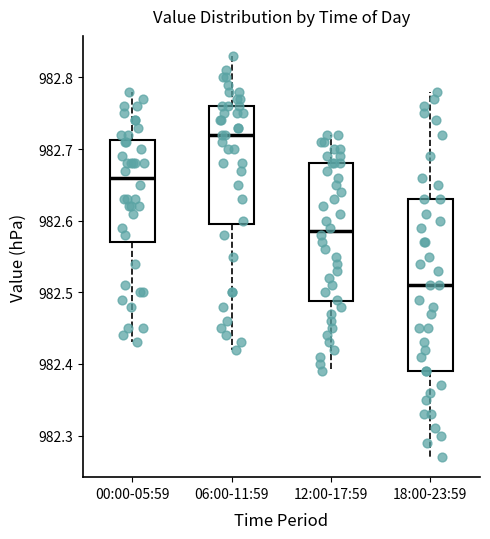

Which box's median line is the lowest?

18:00-23:59